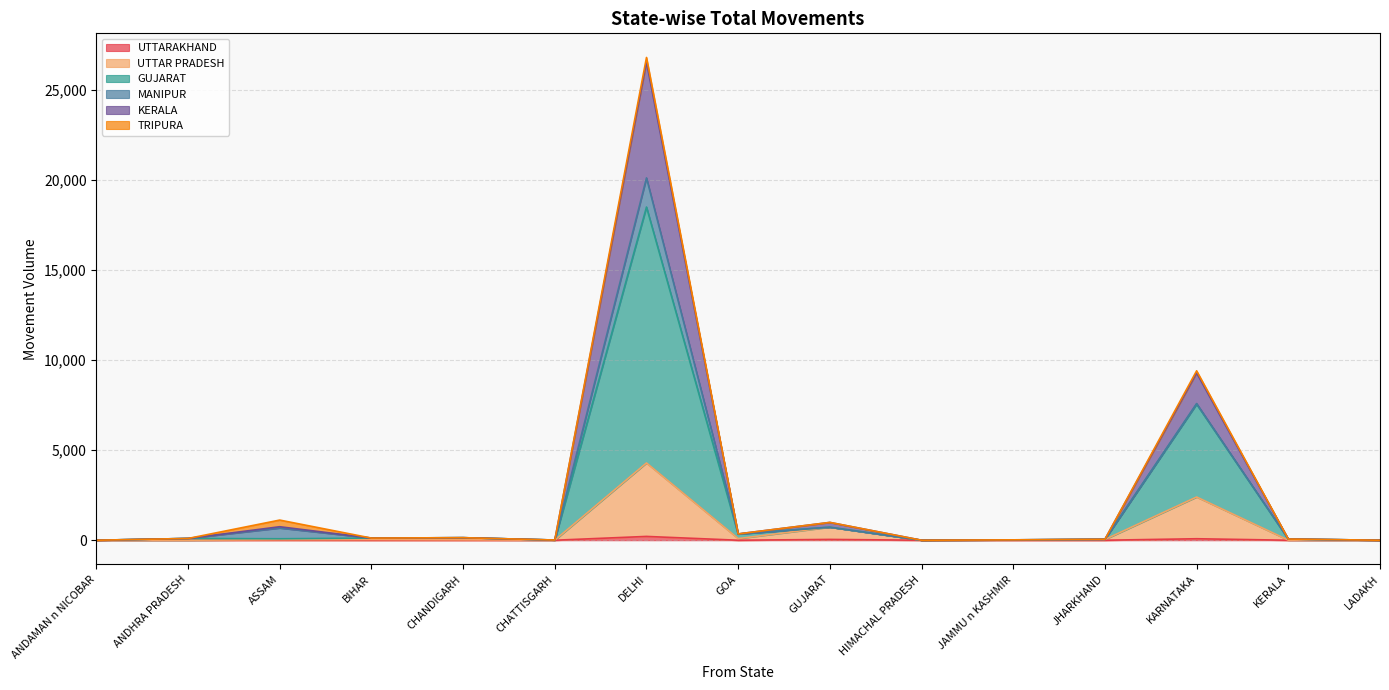

How many times do UTTARAKHAND and GUJARAT cross each other?

1